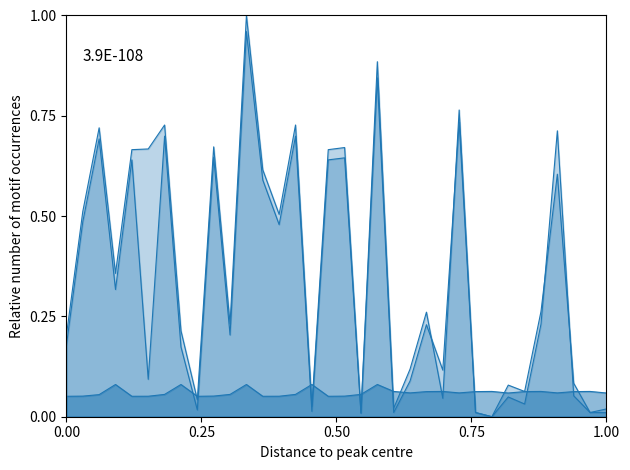

Does the chart display data point markers on the line(s)?

No